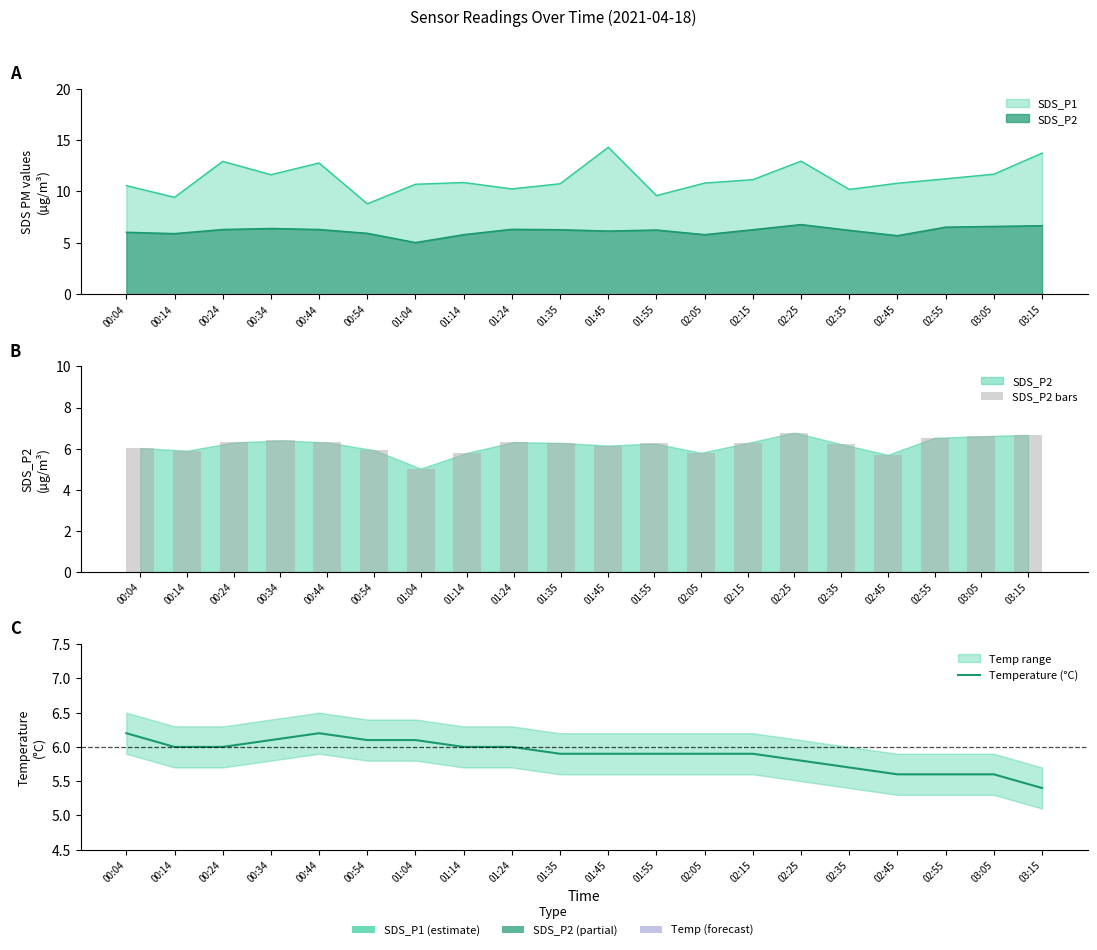

Count the Temperature (°C) values in the range 5 to 6.

15